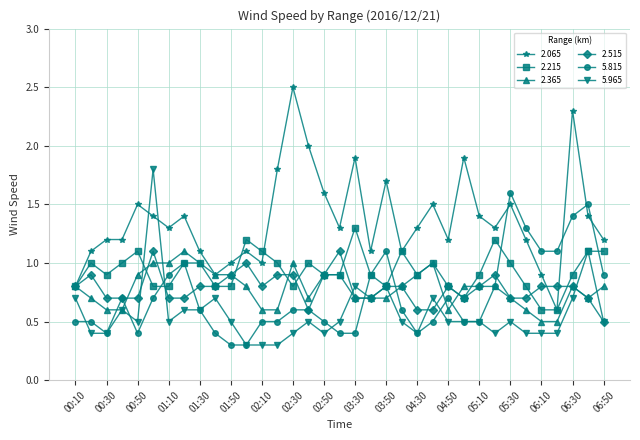

True or false: 5.815 and 2.065 cross at least once.

True